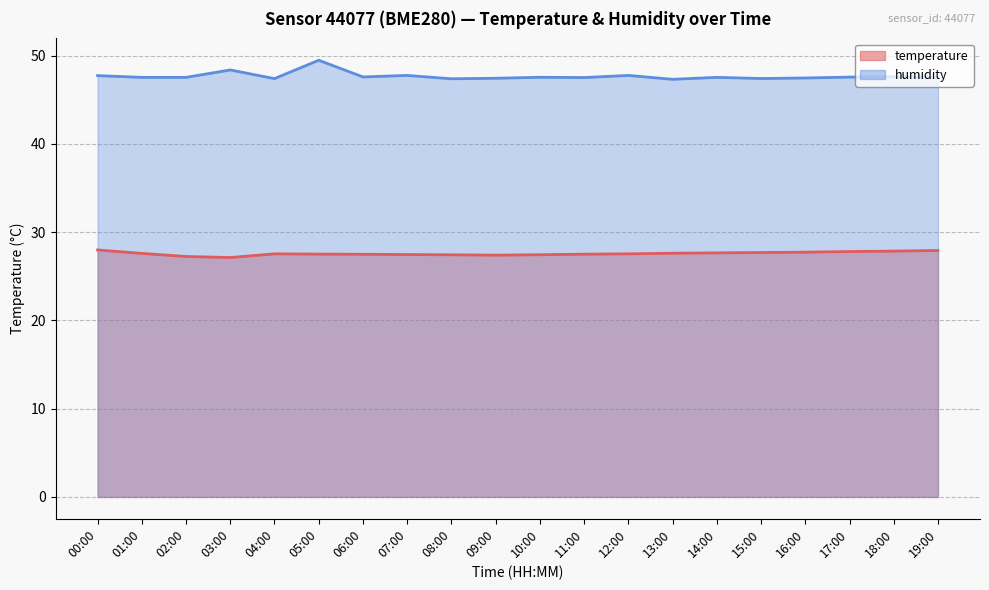

What is the maximum value for temperature?

28.0